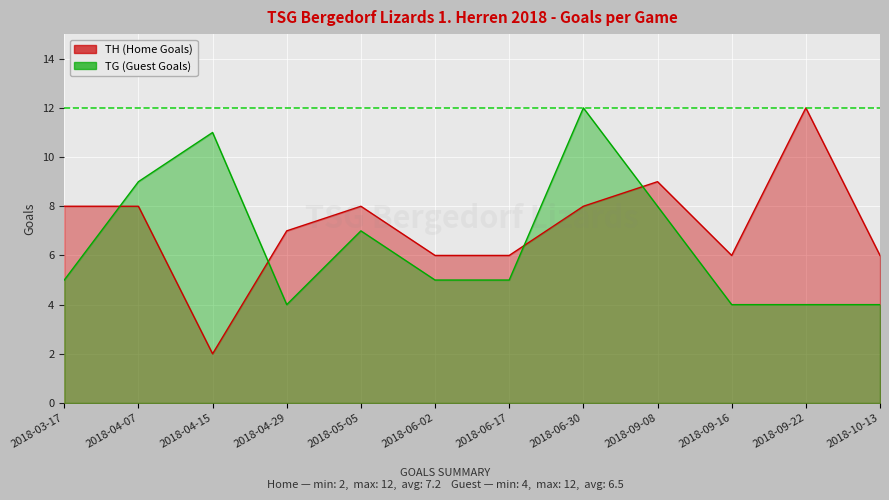

Is it true that TH (Home Goals) equals 15 at 2018-09-08?

False